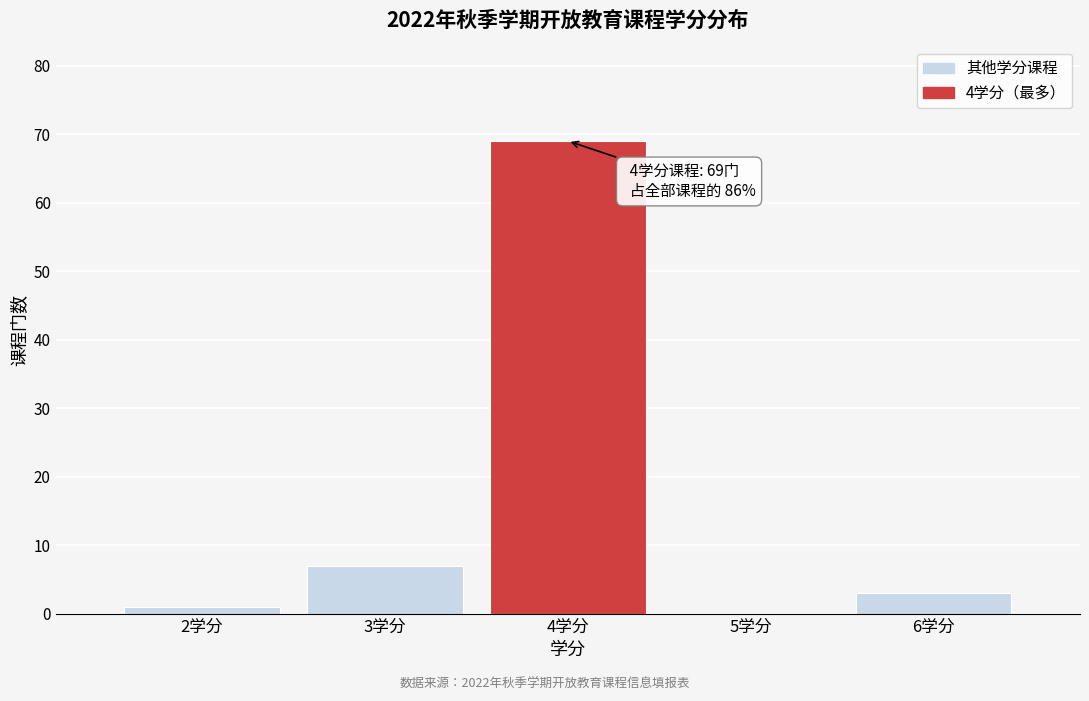

Reading right to left, extract all data points from this chart.

6学分=3	5学分=0	4学分=69	3学分=7	2学分=1